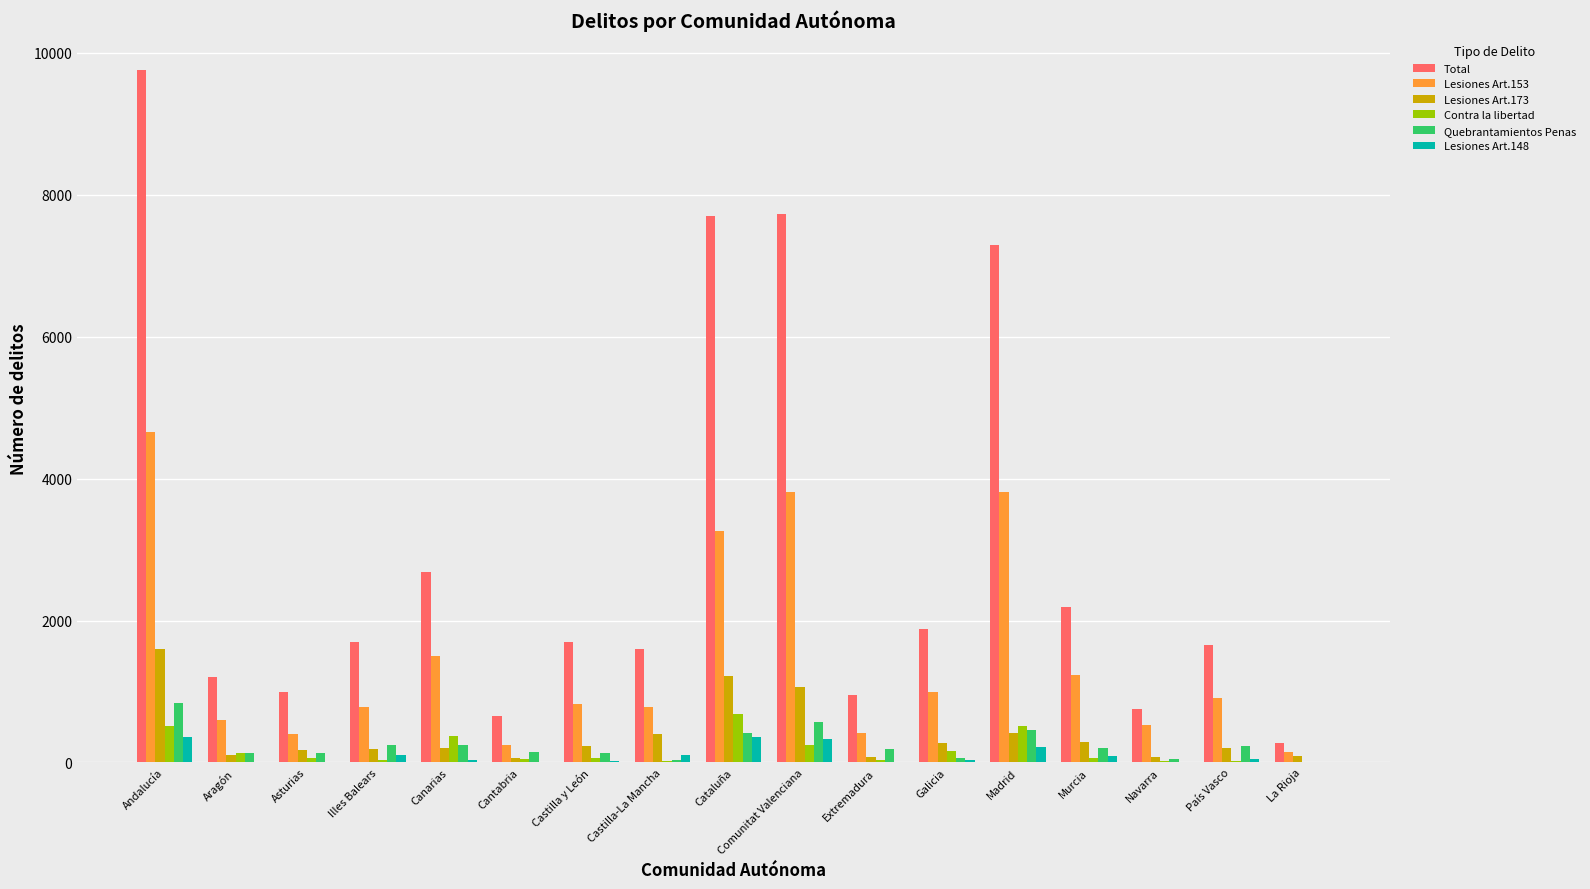

Is the value of Total at Canarias greater than the value of Lesiones Art.173 at Castilla y León?

Yes